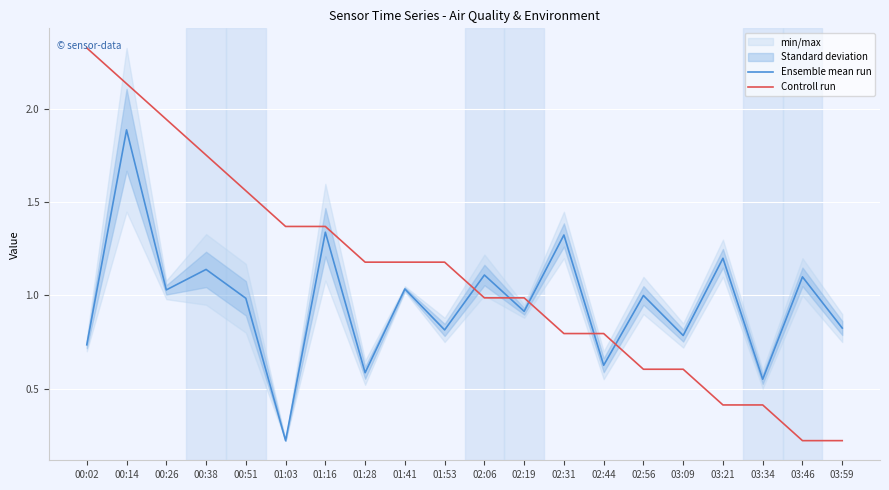

True or false: Controll run has a value of 0.4 at 03:21.

True